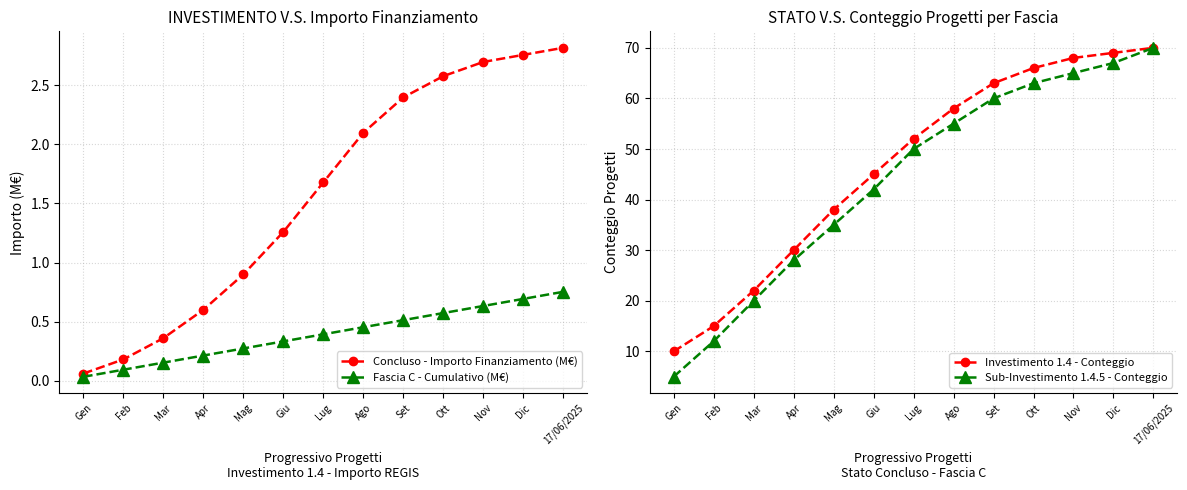

Does the chart display data point markers on the line(s)?

Yes